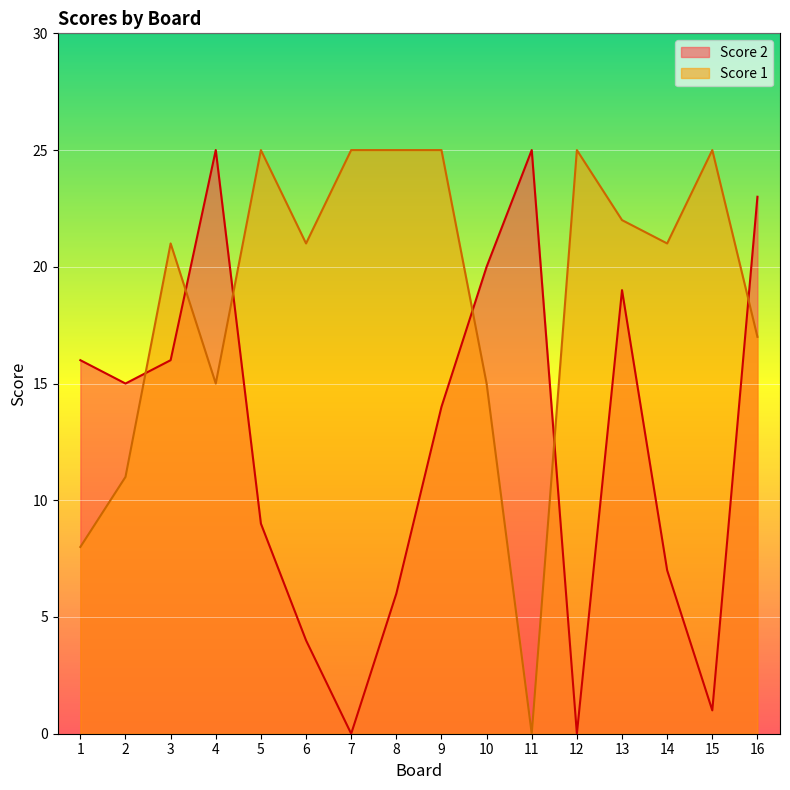

What is the average value of the Score 1 series?

19